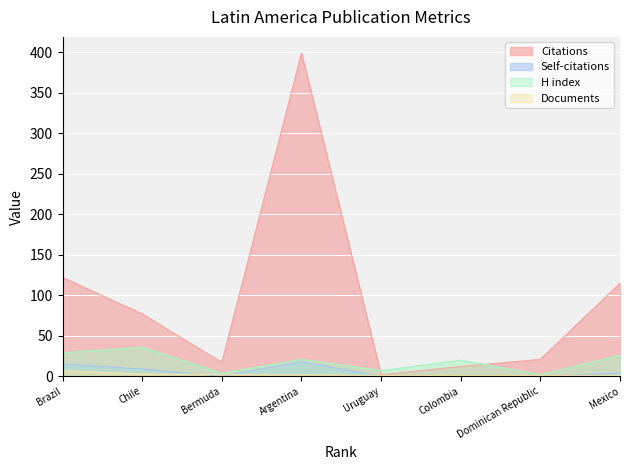

Rank the series by their maximum value, from highest to lowest.

Citations, H index, Self-citations, Documents